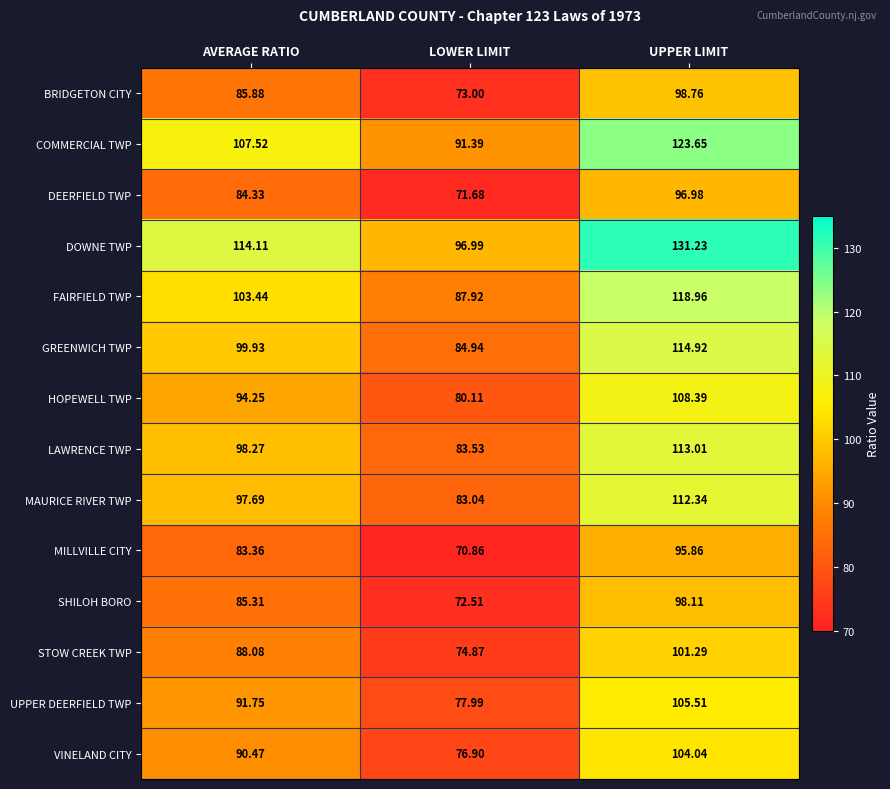

Which label corresponds to the largest value in the chart?

UPPER LIMIT